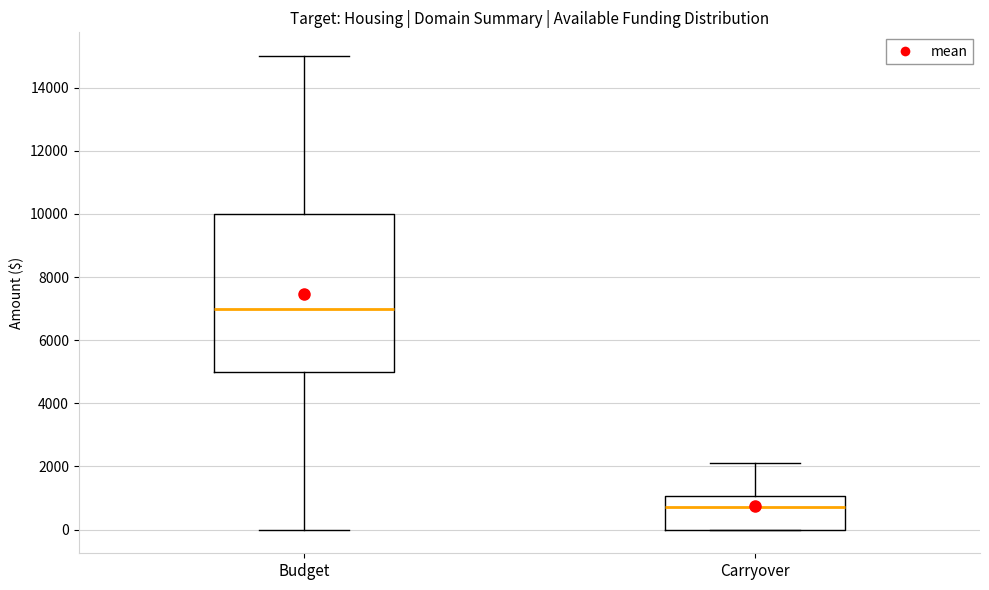

Reading left to right, transcribe this box plot: for each box, give where its median line is, the range the box spans, and where its two whiskers end, as read against the y-axis. The values are not printed on the chart, so give them approximately, as read against the axis.

Budget: median 7000, box 5000 to 10000, whiskers 0 to 15000
Carryover: median 800, box 0 to 1000, whiskers 0 to 2200